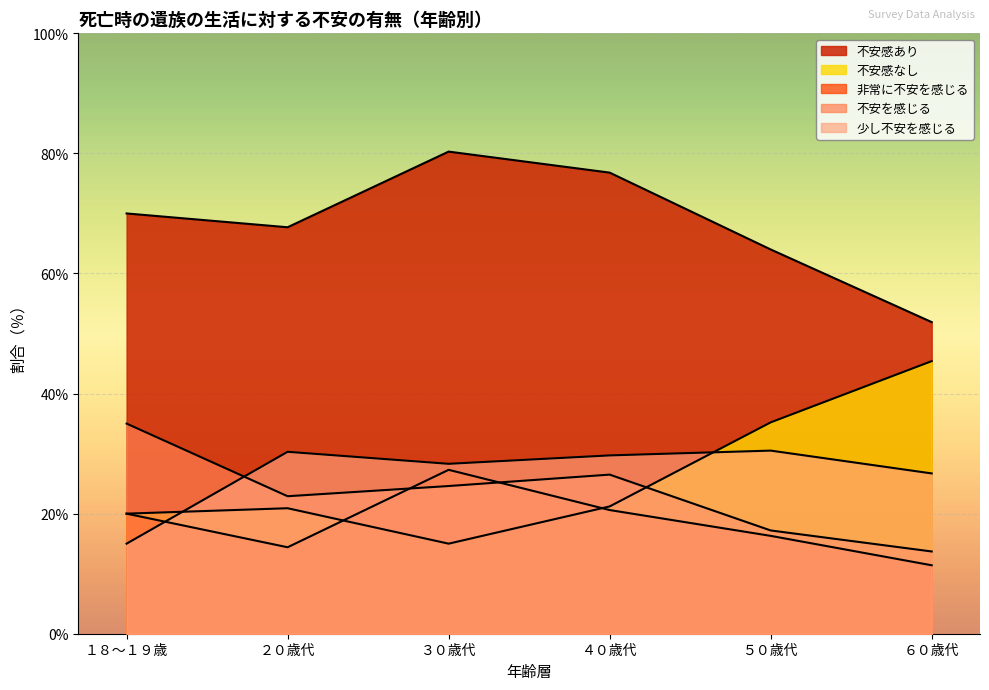

Reading right to left, what are all the values shown in this chart?

不安感あり: 51.9	64.0	76.8	80.3	67.7	70.0
不安感なし: 45.4	35.2	21.2	15.0	20.9	20.0
非常に不安を感じる: 11.4	16.3	20.6	27.3	14.4	20.0
不安を感じる: 13.7	17.2	26.5	24.6	22.9	35.0
少し不安を感じる: 26.7	30.5	29.7	28.3	30.3	15.0